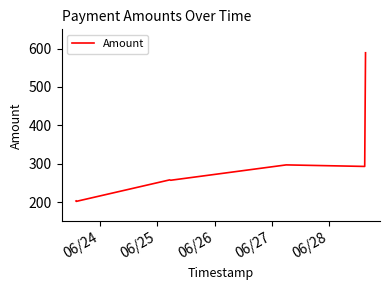

What is the sum of all values?

2099